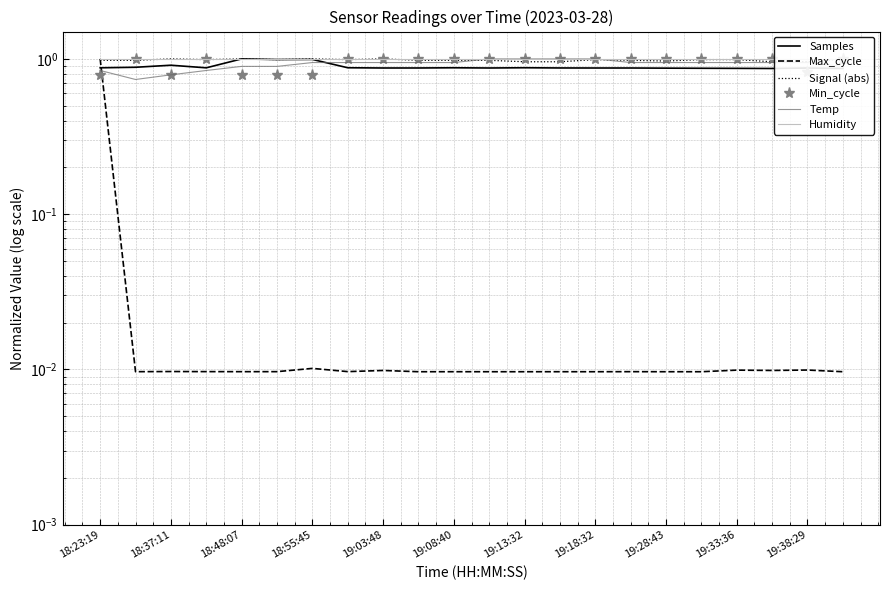

Is it true that Max_cycle equals 0.0 at 18:37:11?

False